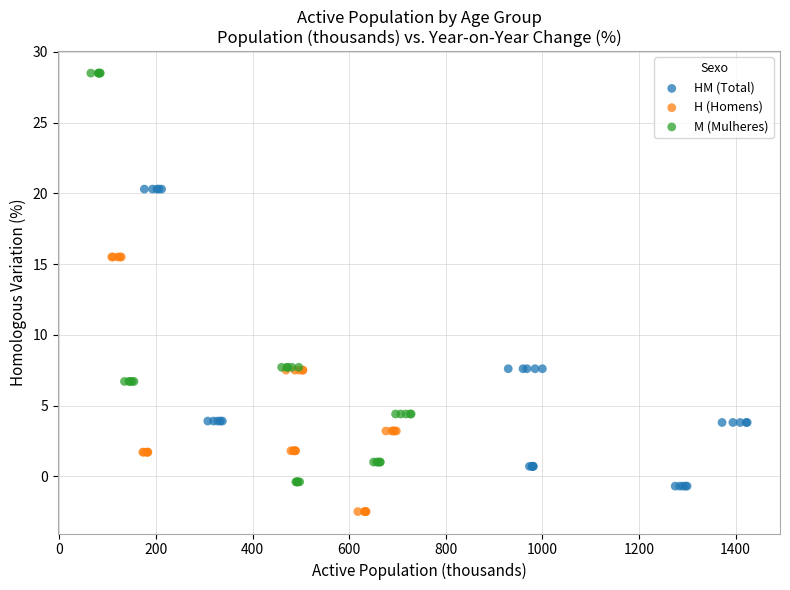

Which series contains the highest Y value?

M (Mulheres)